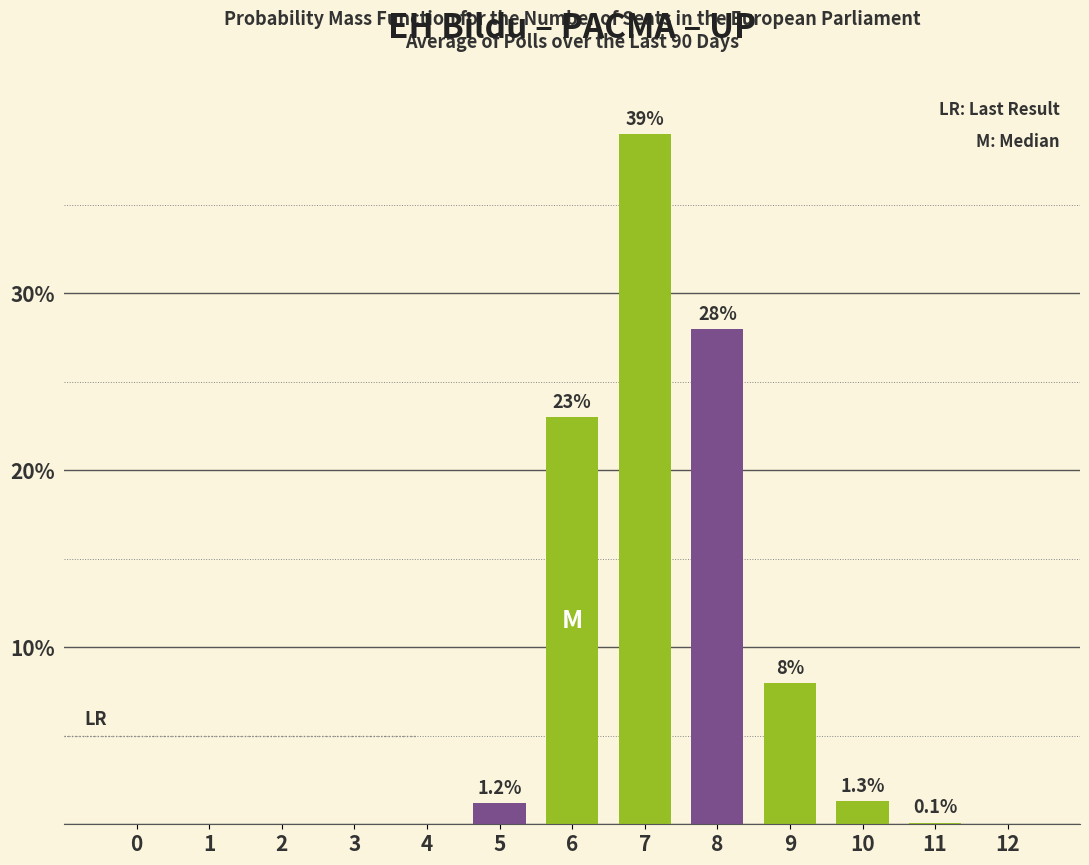

Is it true that the value at 7 is 56.9?

False